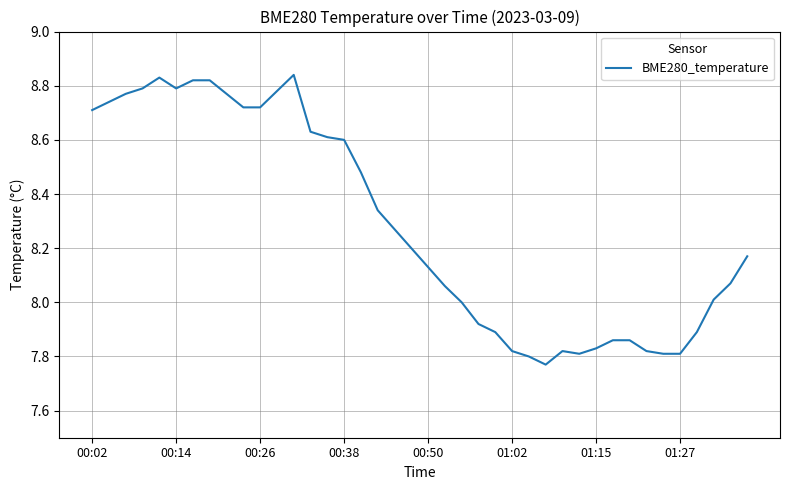

Does the chart have visible grid lines?

Yes